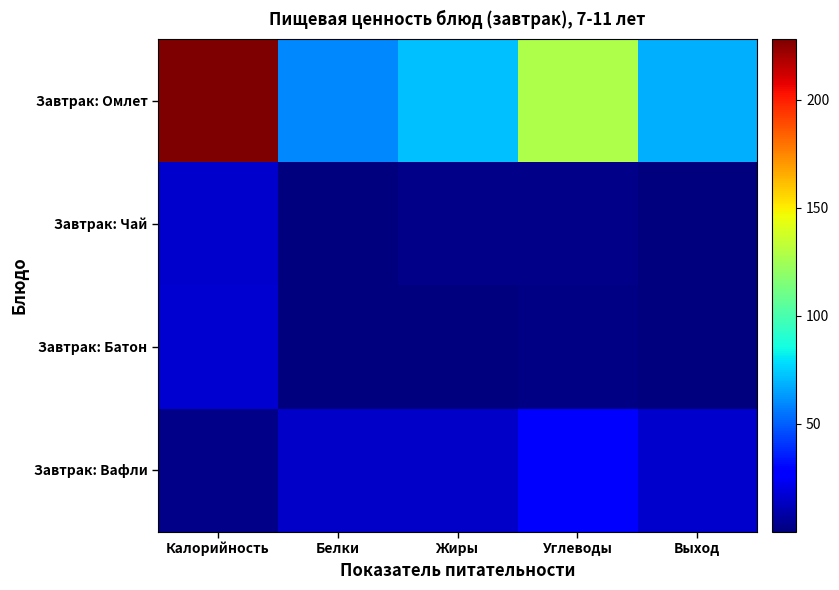

Reading left to right, list all the values displayed in this chart.

Завтрак: Омлет: Калорийность=228.1	Белки=59.6	Жиры=71.4	Углеводы=128.1	Выход=68.6
Завтрак: Чай: Калорийность=15.9	Белки=0.2	Жиры=2.4	Углеводы=2.1	Выход=0.6
Завтрак: Батон: Калорийность=17.0	Белки=0.1	Жиры=0.3	Углеводы=1.7	Выход=0.5
Завтрак: Вафли: Калорийность=2.4	Белки=14.6	Жиры=14.7	Углеводы=26.3	Выход=15.4